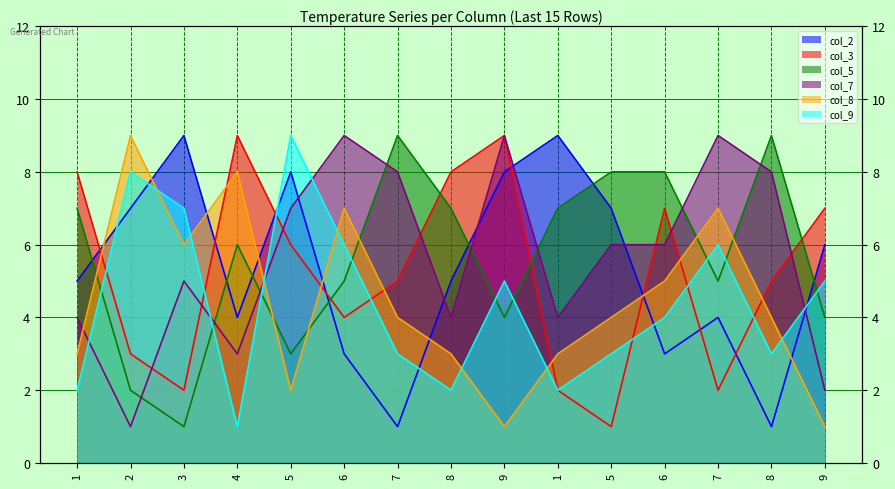

Reading left to right, what are all the values shown in this chart?

col_2: 1=5	2=7	3=9	4=4	5=8	6=3	7=1	8=5	9=8	1=9	5=7	6=3	7=4	8=1	9=6
col_3: 1=8	2=3	3=2	4=9	5=6	6=4	7=5	8=8	9=9	1=2	5=1	6=7	7=2	8=5	9=7
col_5: 1=7	2=2	3=1	4=6	5=3	6=5	7=9	8=7	9=4	1=7	5=8	6=8	7=5	8=9	9=4
col_7: 1=4	2=1	3=5	4=3	5=7	6=9	7=8	8=4	9=9	1=4	5=6	6=6	7=9	8=8	9=2
col_8: 1=3	2=9	3=6	4=8	5=2	6=7	7=4	8=3	9=1	1=3	5=4	6=5	7=7	8=4	9=1
col_9: 1=2	2=8	3=7	4=1	5=9	6=6	7=3	8=2	9=5	1=2	5=3	6=4	7=6	8=3	9=5